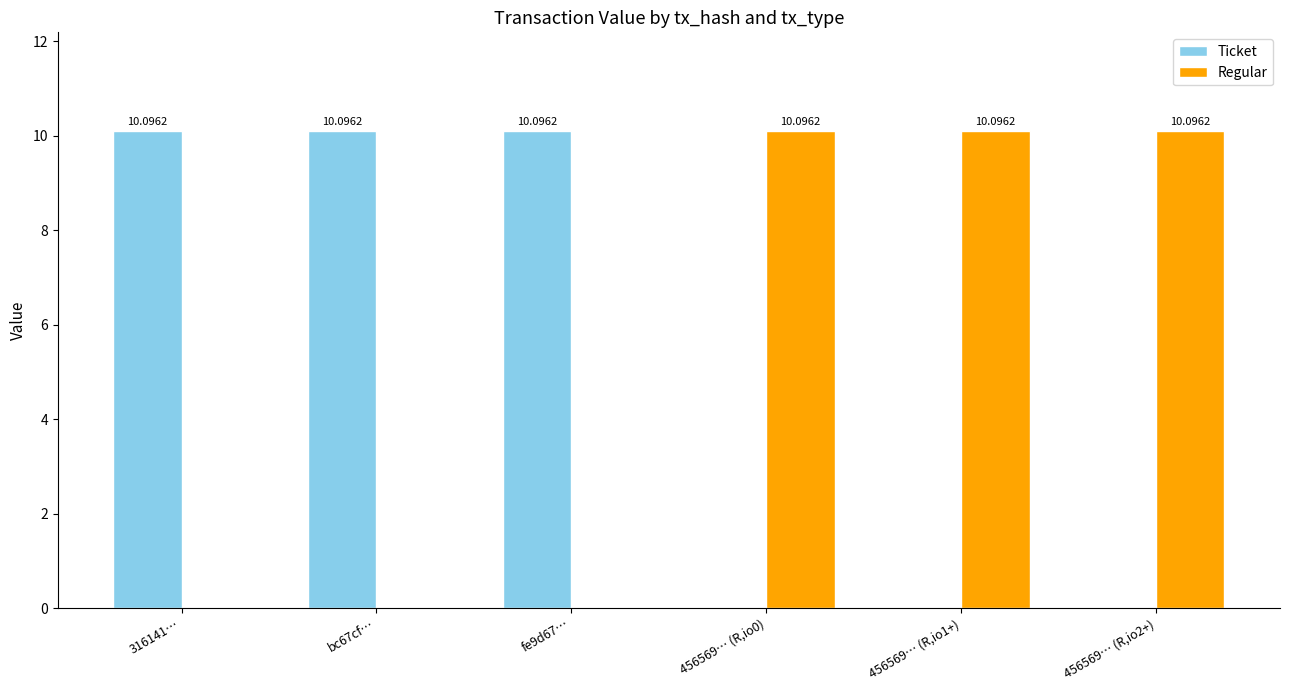

Is the value of Ticket at bc67cf… greater than the value of Regular at 316141…?

Yes